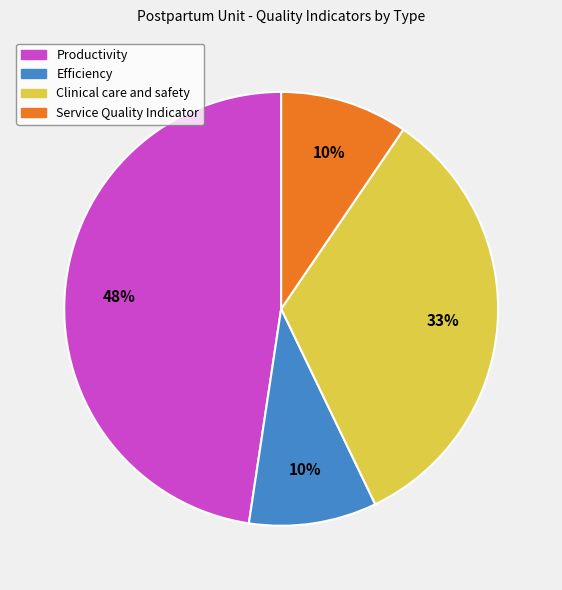

How many slices are in this pie chart?

4